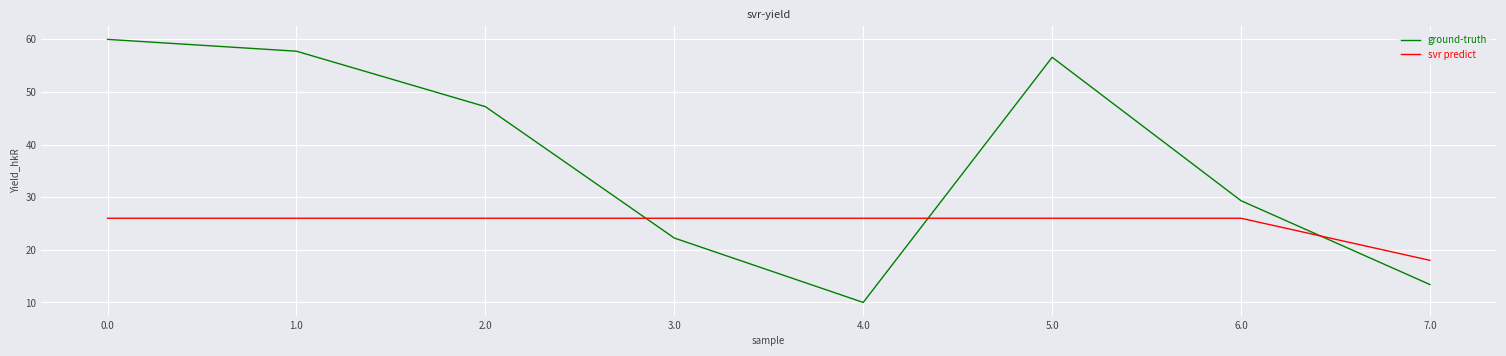

True or false: ground-truth has more than 1 points higher than both neighbors.

False